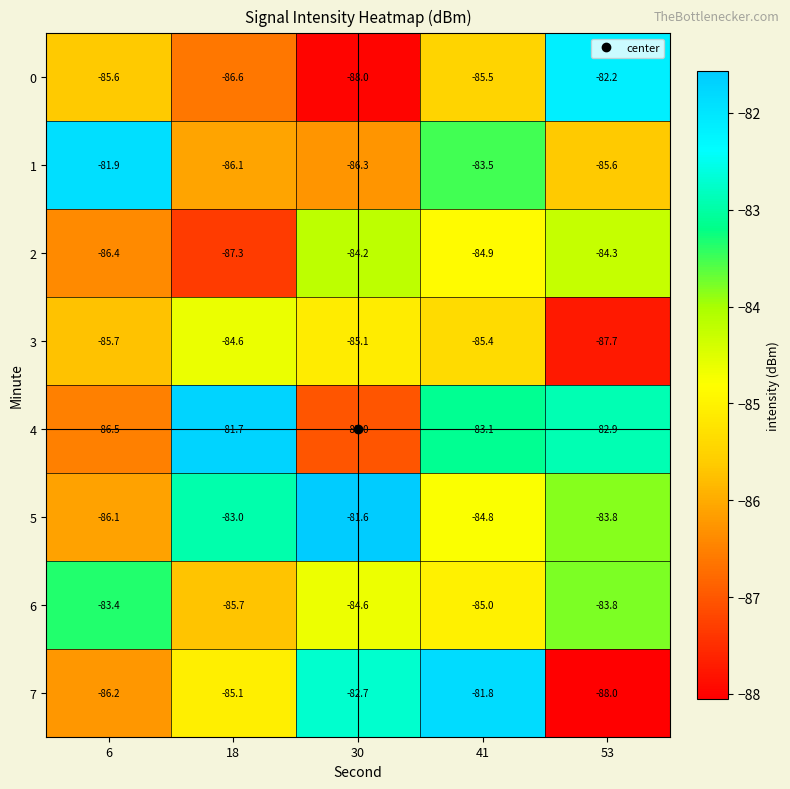

How many categories are shown in the chart?

5